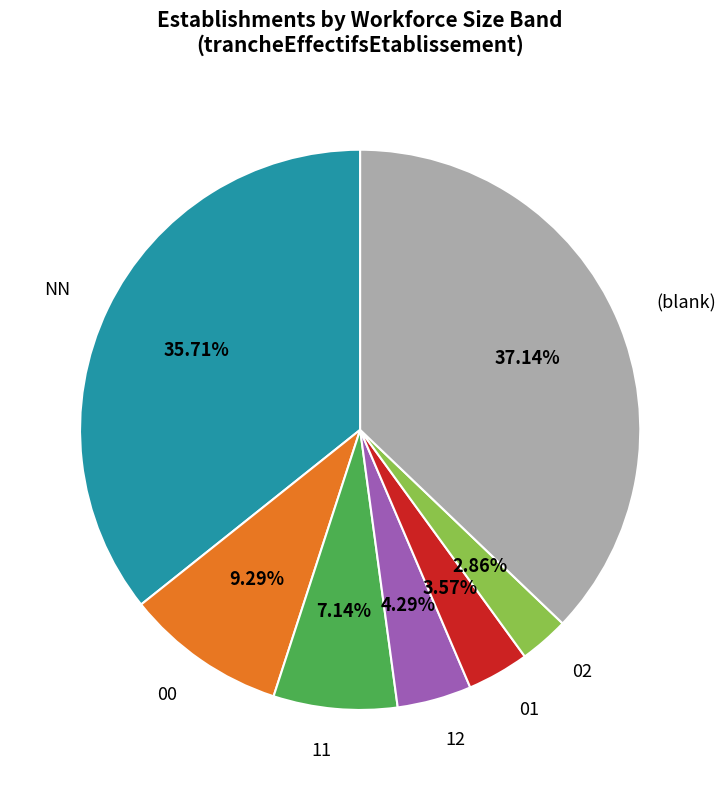

Does any single category account for the majority?

No